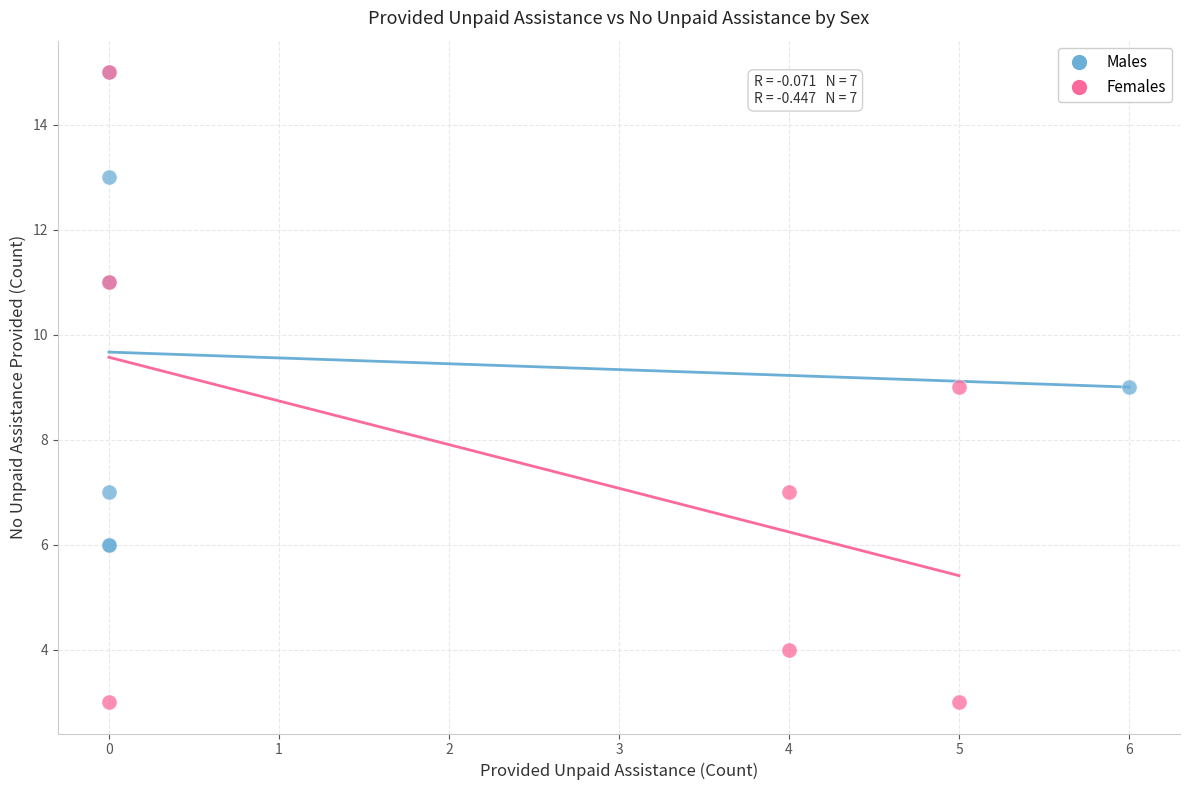

Which series has the largest Y range (max minus min)?

Females